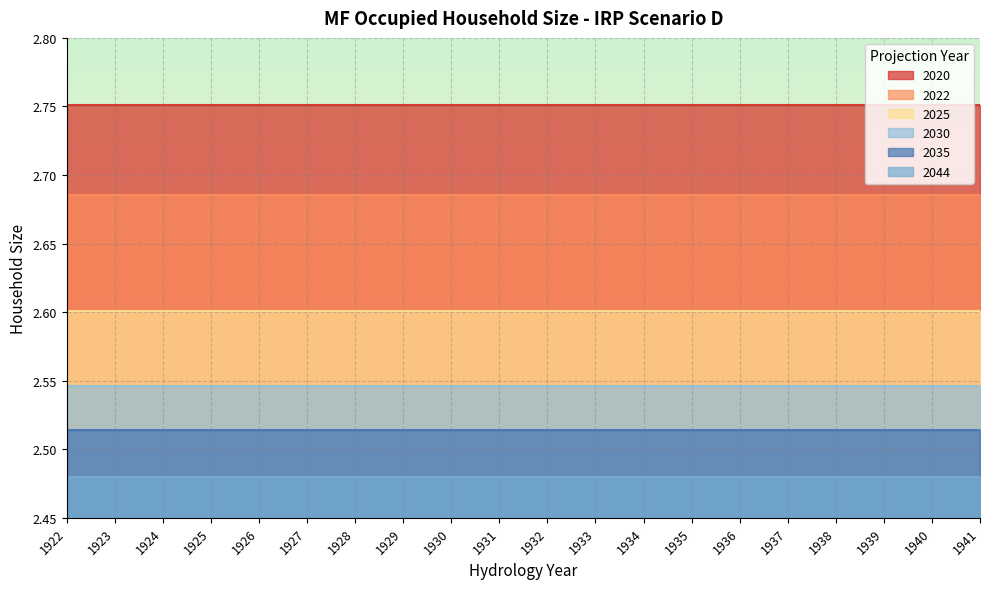

Which has a higher value, 1938 or 1923?

1938